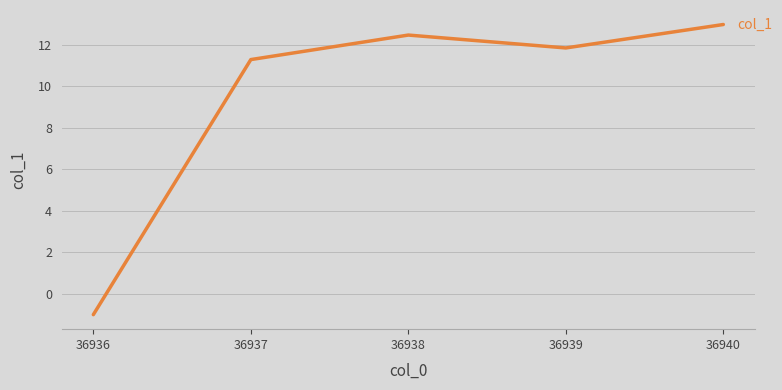

What is the difference between the maximum and minimum values?

14.0